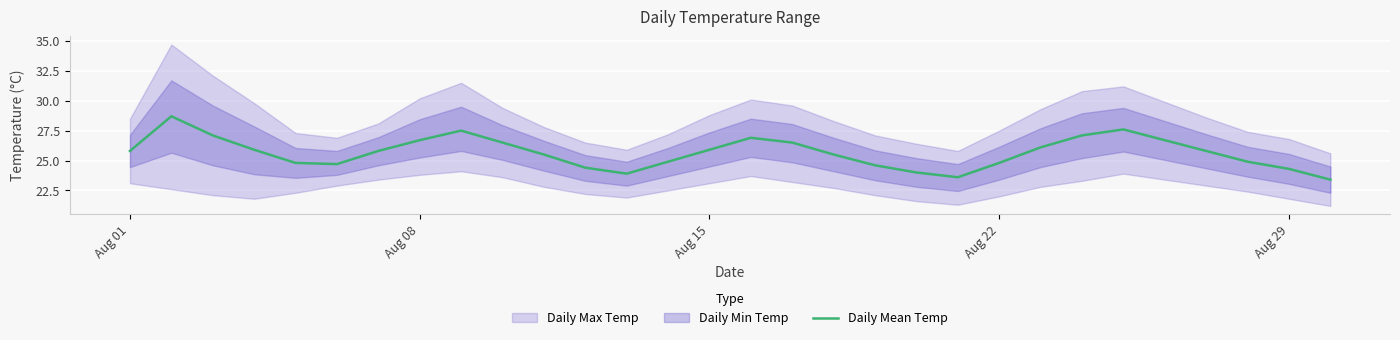

What is the maximum value for Daily Mean Temp?

28.7